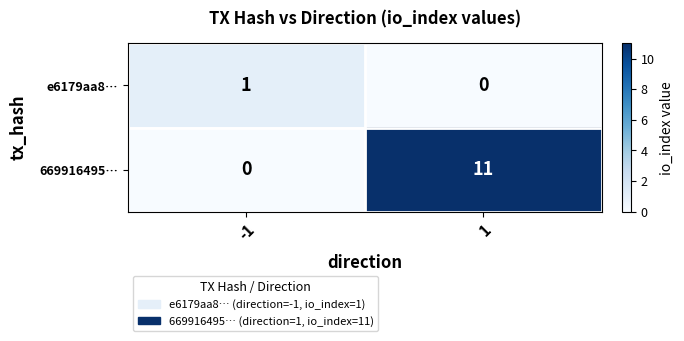

Which series has the largest range (max minus min)?

669916495…